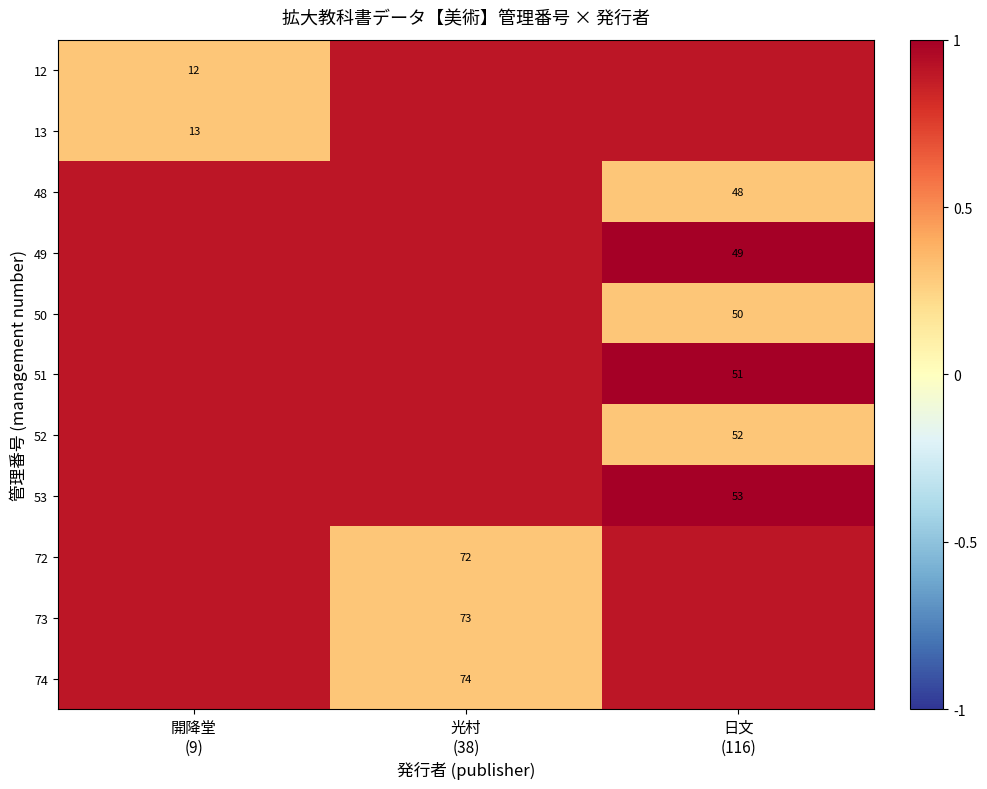

Which series has the largest range (max minus min)?

12